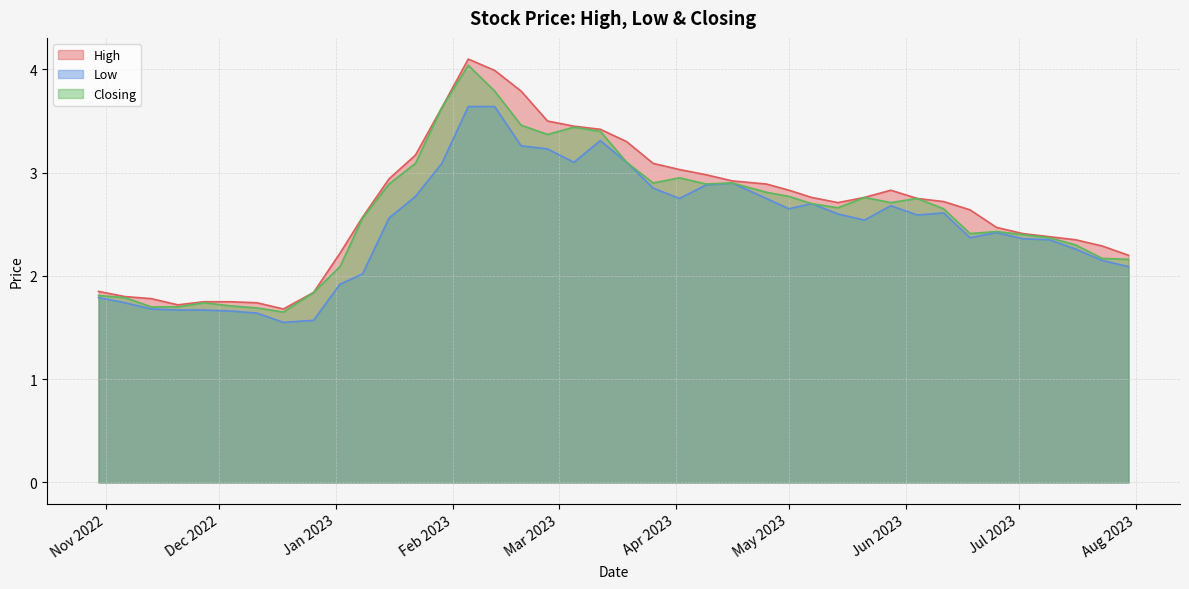

How many values in the Low series are below 2?

10